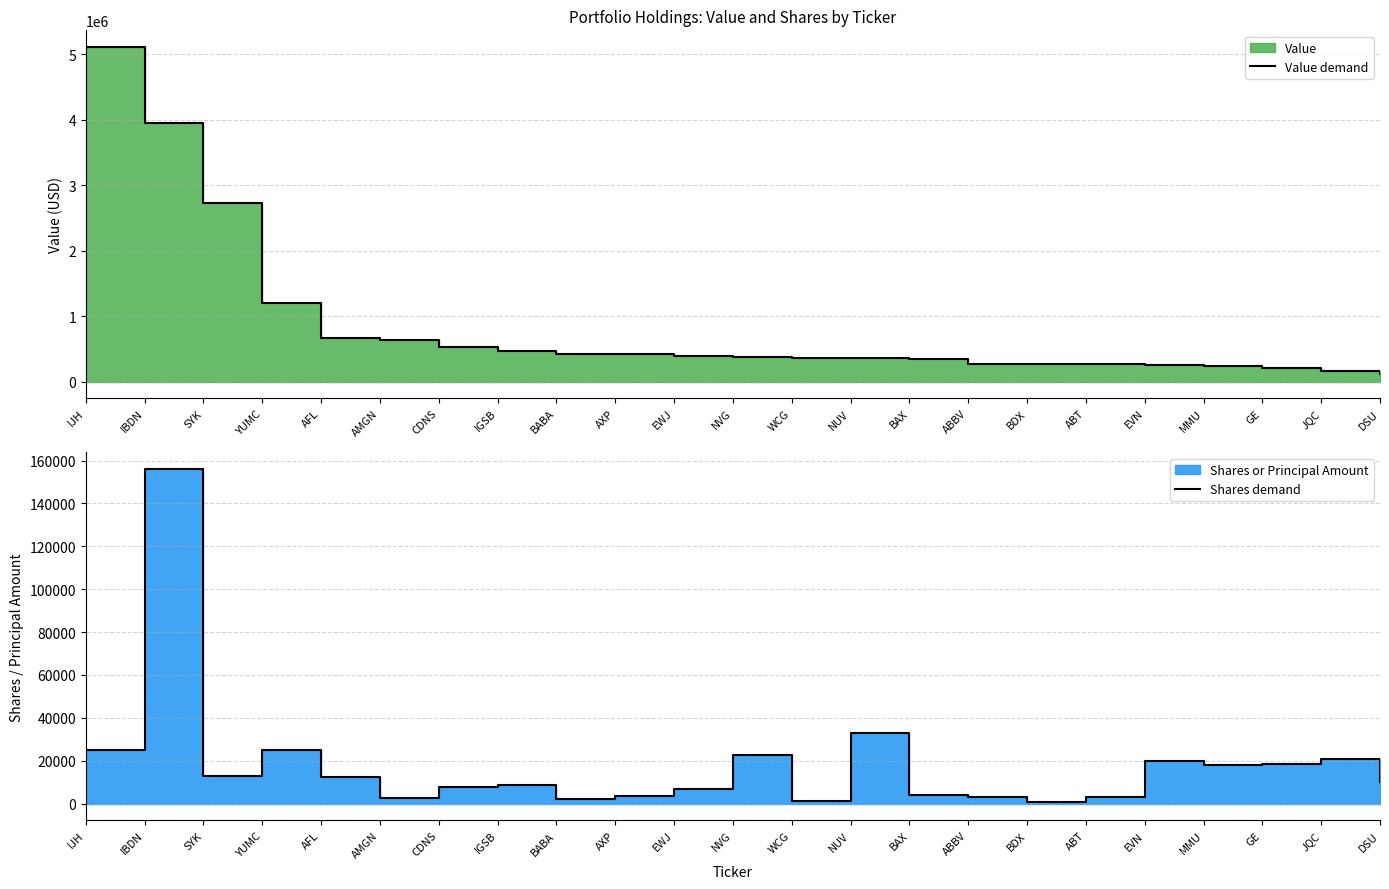

Between BAX and JQC, which series saw the biggest shift?

Value demand